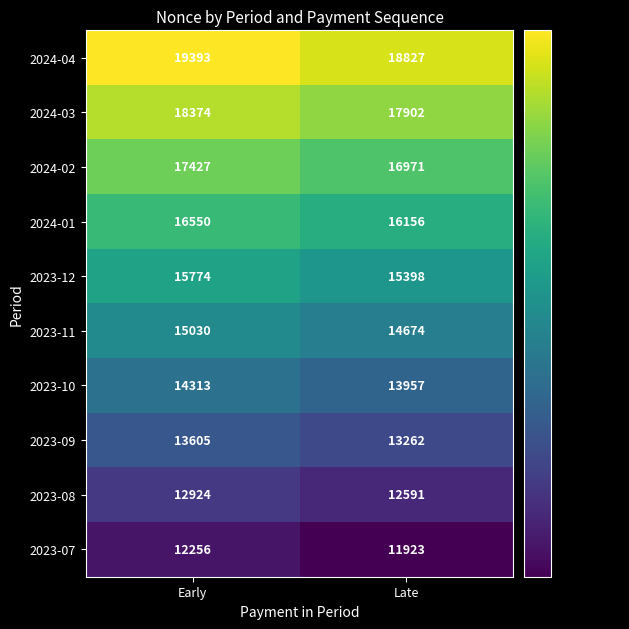

Is the value of 2024-01 at Late greater than the value of 2023-07 at Late?

Yes